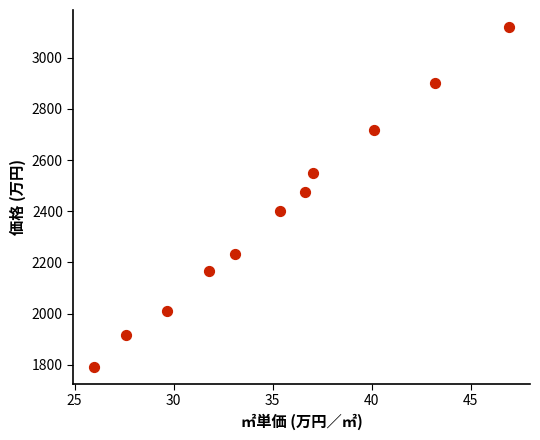

What Y value in the scatter plot is closest to 2456?

2473.5